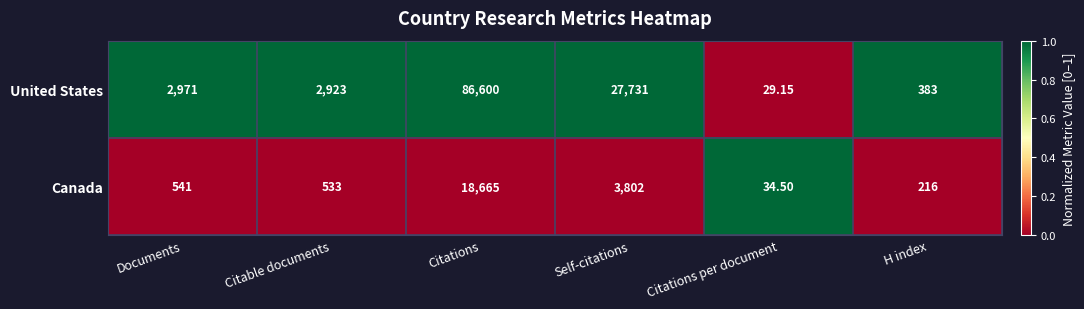

How many data points in Canada are less than 541?

3